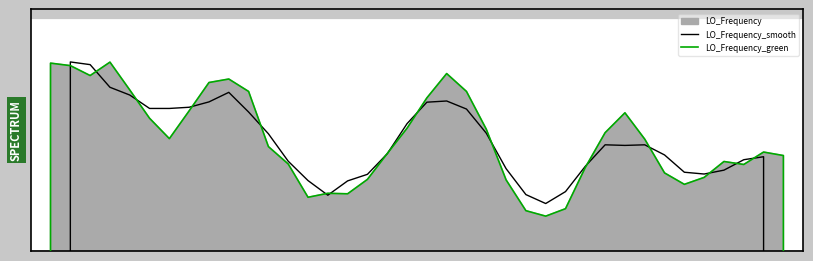

How many intersections are there between LO_Frequency_smooth and LO_Frequency_green?

16